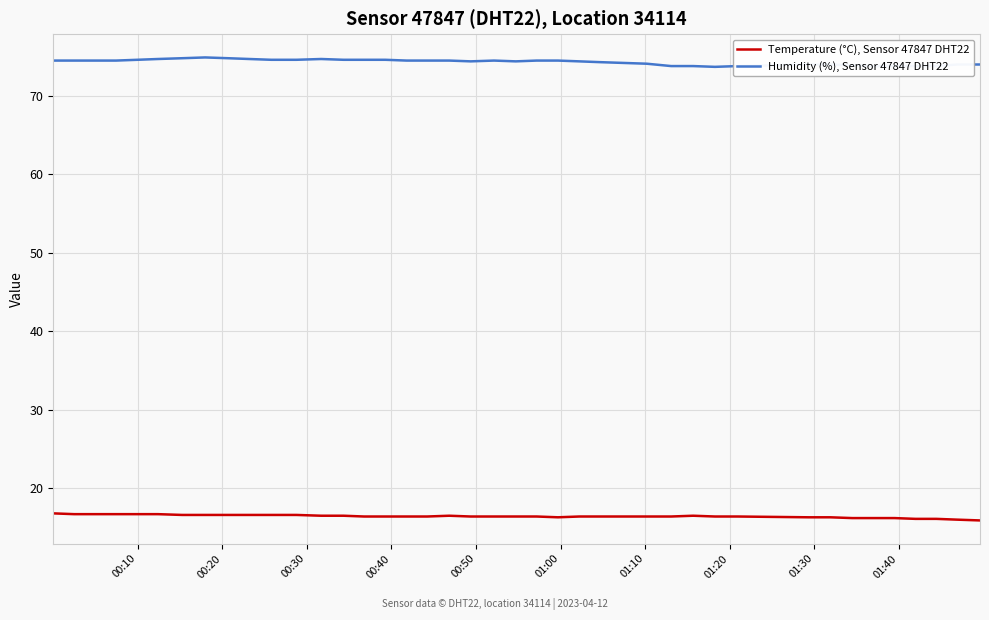

Rank the series by their maximum value, from highest to lowest.

Humidity (%), Sensor 47847 DHT22, Temperature (°C), Sensor 47847 DHT22